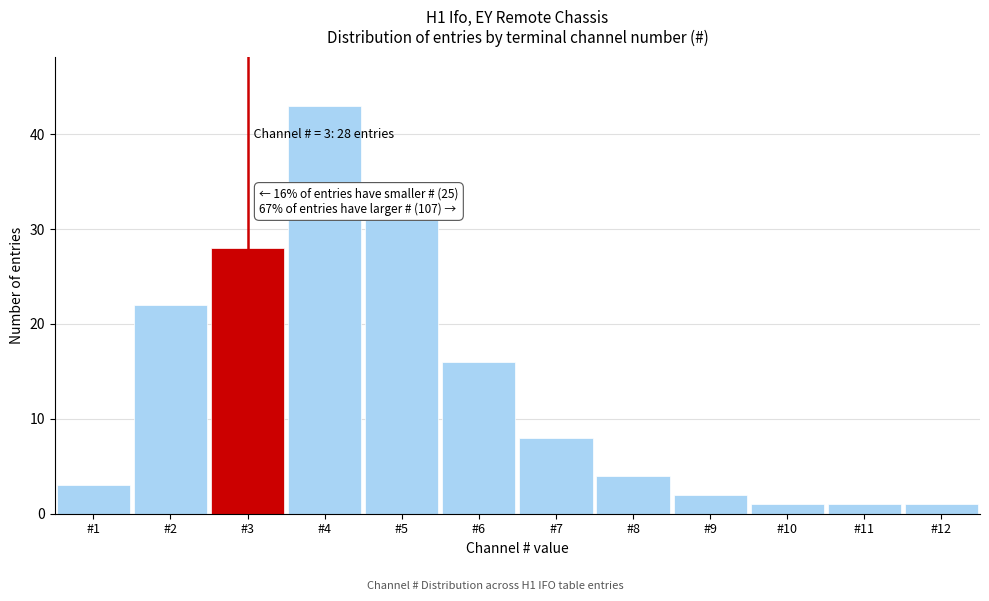

Reading right to left, transcribe all the data shown in this chart.

#12=1	#11=1	#10=1	#9=2	#8=4	#7=8	#6=16	#5=31	#4=43	#3=28	#2=22	#1=3